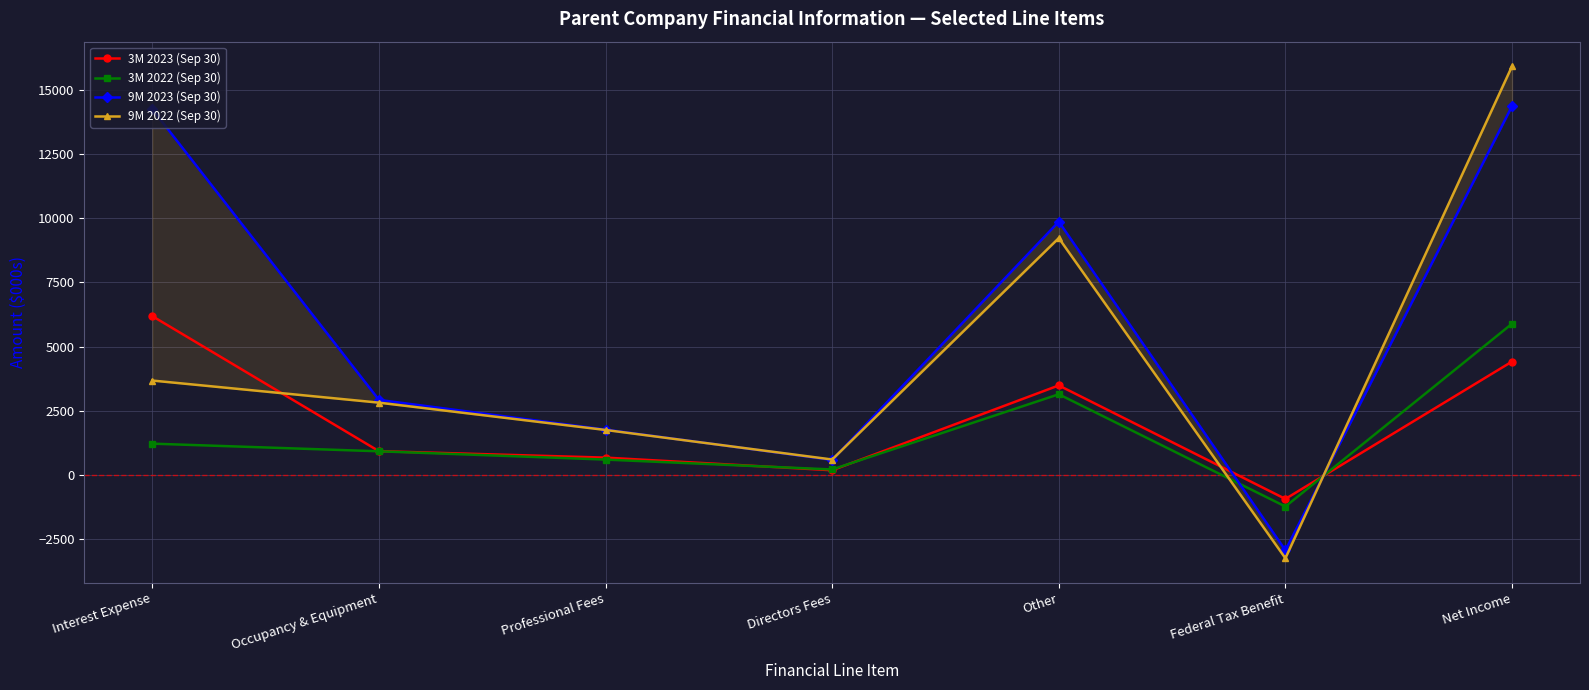

Rank the series by their maximum value, from highest to lowest.

9M 2022 (Sep 30), 9M 2023 (Sep 30), 3M 2023 (Sep 30), 3M 2022 (Sep 30)